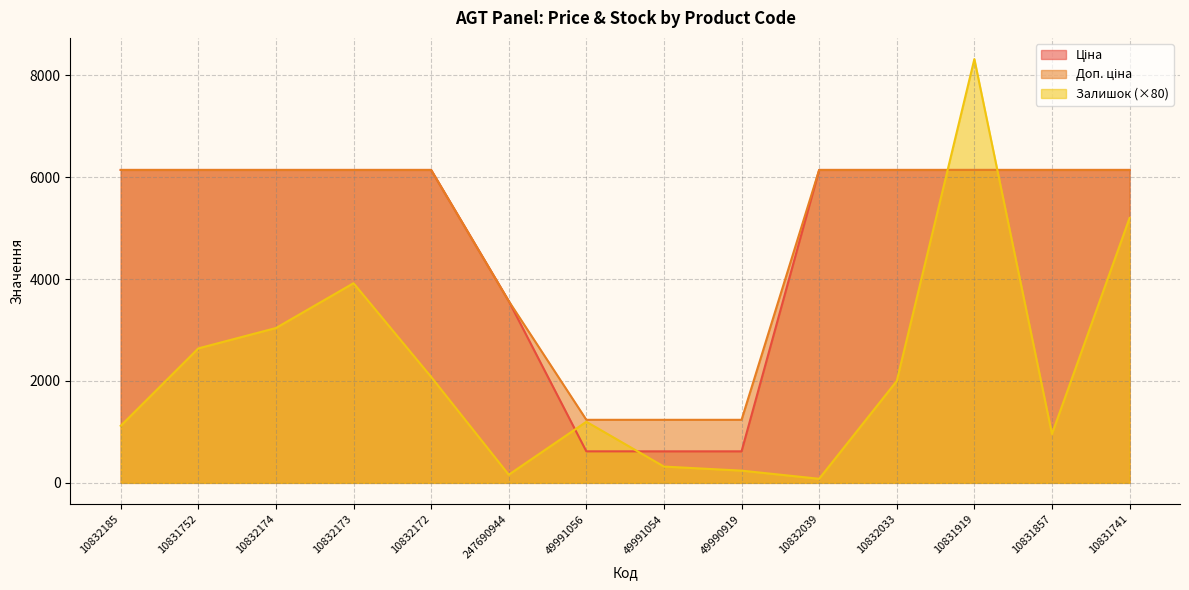

Reading right to left, list all the values displayed in this chart.

Ціна: 10831741=6143.2	10831857=6143.2	10831919=6143.2	10832033=6143.2	10832039=6143.2	49990919=618.9	49991054=618.9	49991056=618.9	247690944=3569.6	10832172=6143.2	10832173=6143.2	10832174=6143.2	10831752=6143.2	10832185=6143.2
Доп. ціна: 10831741=6143.2	10831857=6143.2	10831919=6143.2	10832033=6143.2	10832039=6143.2	49990919=1238.0	49991054=1238.0	49991056=1238.0	247690944=3569.6	10832172=6143.2	10832173=6143.2	10832174=6143.2	10831752=6143.2	10832185=6143.2
Залишок: 10831741=5200.0	10831857=960.0	10831919=8320.0	10832033=2000.0	10832039=80.0	49990919=240.0	49991054=320.0	49991056=1200.0	247690944=160.0	10832172=2080.0	10832173=3920.0	10832174=3040.0	10831752=2640.0	10832185=1120.0